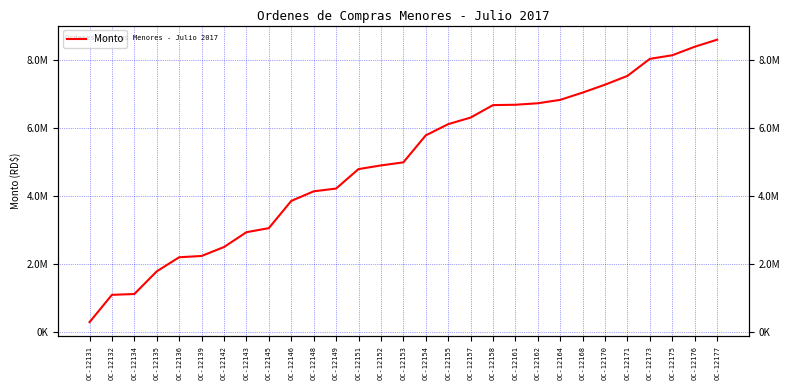

List the labels in order of value, smallest first.

OC-12131, OC-12132, OC-12134, OC-12135, OC-12136, OC-12139, OC-12142, OC-12143, OC-12145, OC-12146, OC-12148, OC-12149, OC-12151, OC-12152, OC-12153, OC-12154, OC-12155, OC-12157, OC-12158, OC-12161, OC-12162, OC-12164, OC-12168, OC-12170, OC-12171, OC-12173, OC-12175, OC-12176, OC-12177